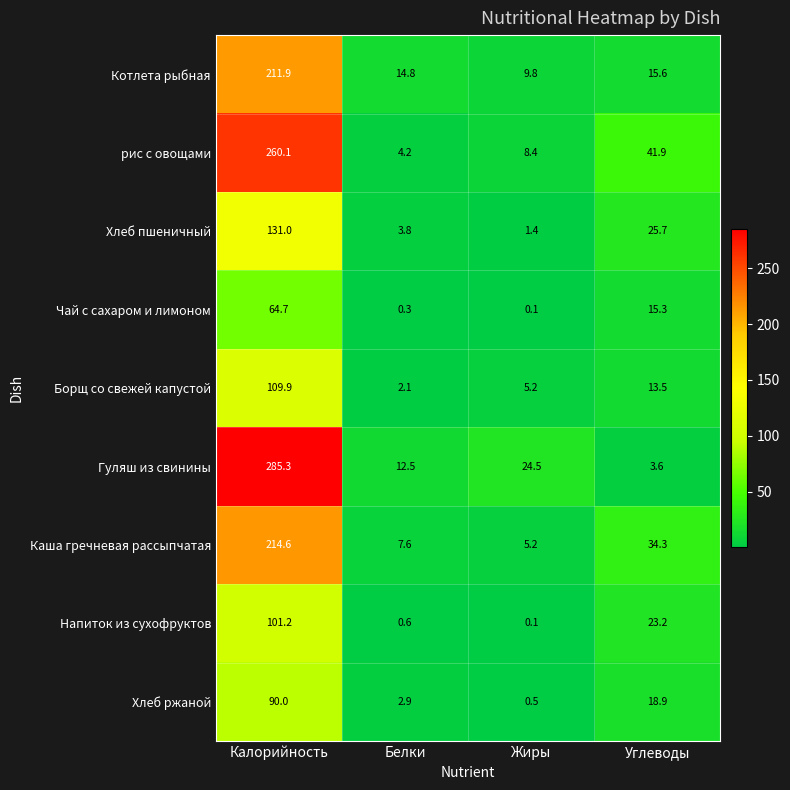

Is the value of рис с овощами at Жиры greater than the value of Хлеб ржаной at Жиры?

Yes